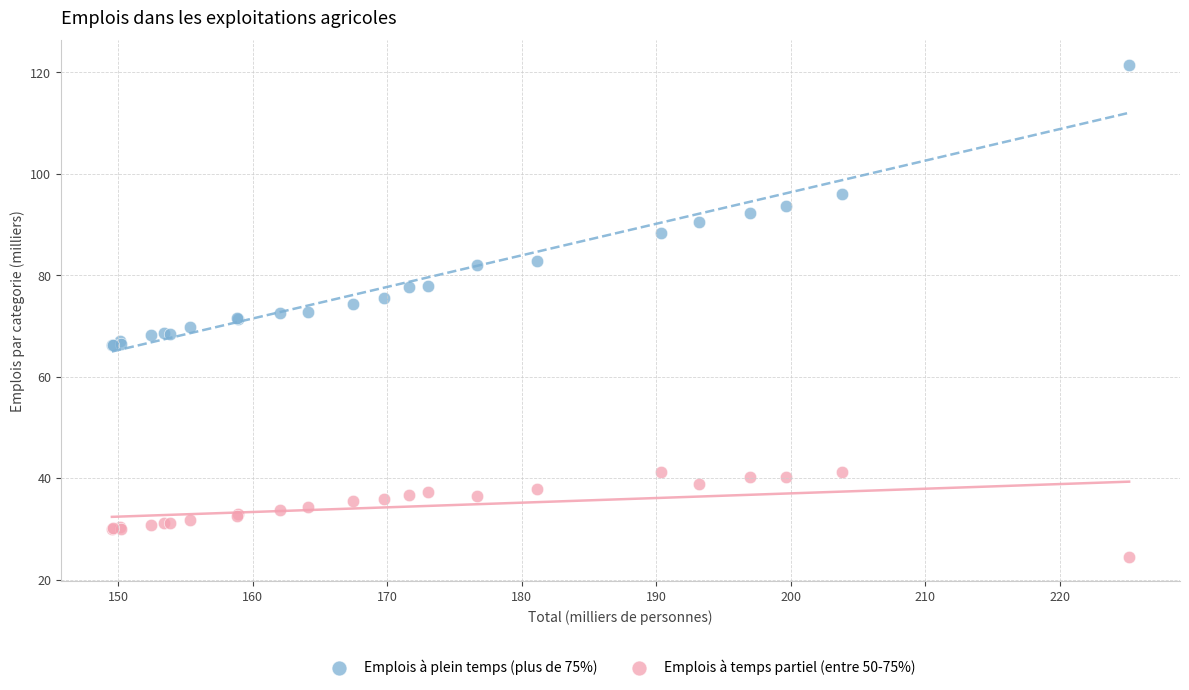

Which series has the largest Y range (max minus min)?

Emplois à plein temps (plus de 75%)